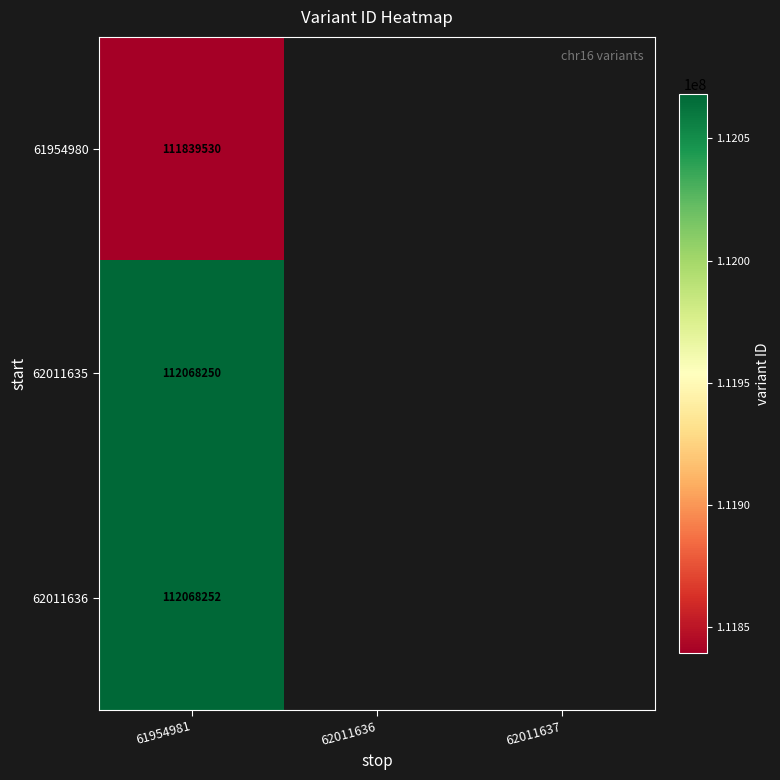

What is the lowest value of the 62011636 series?

112068252.0